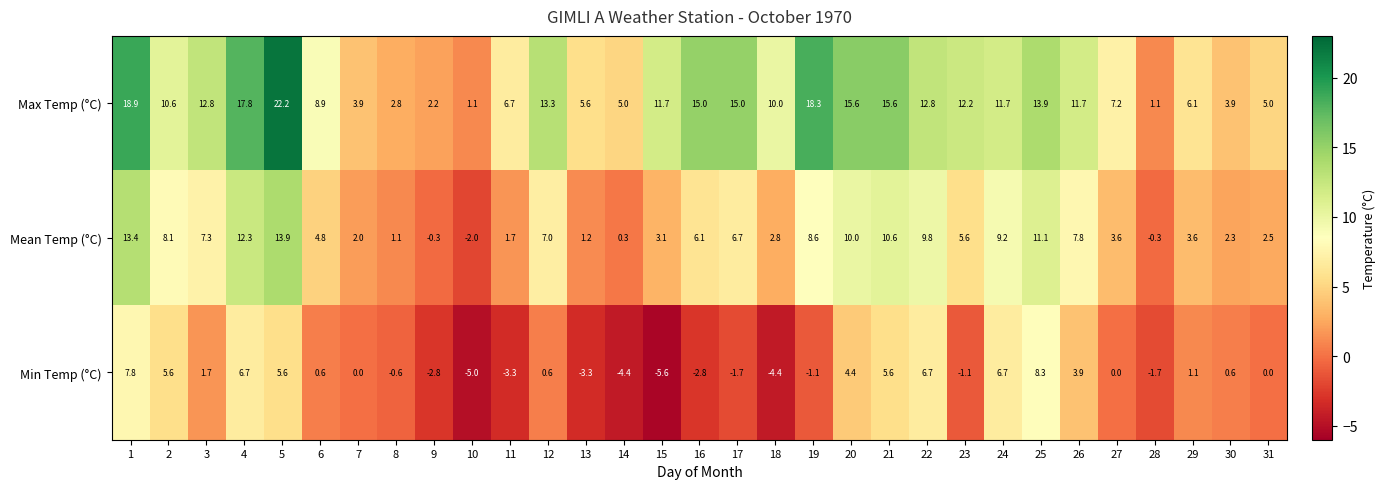

What is the highest value of the Min Temp (°C) series?

8.3